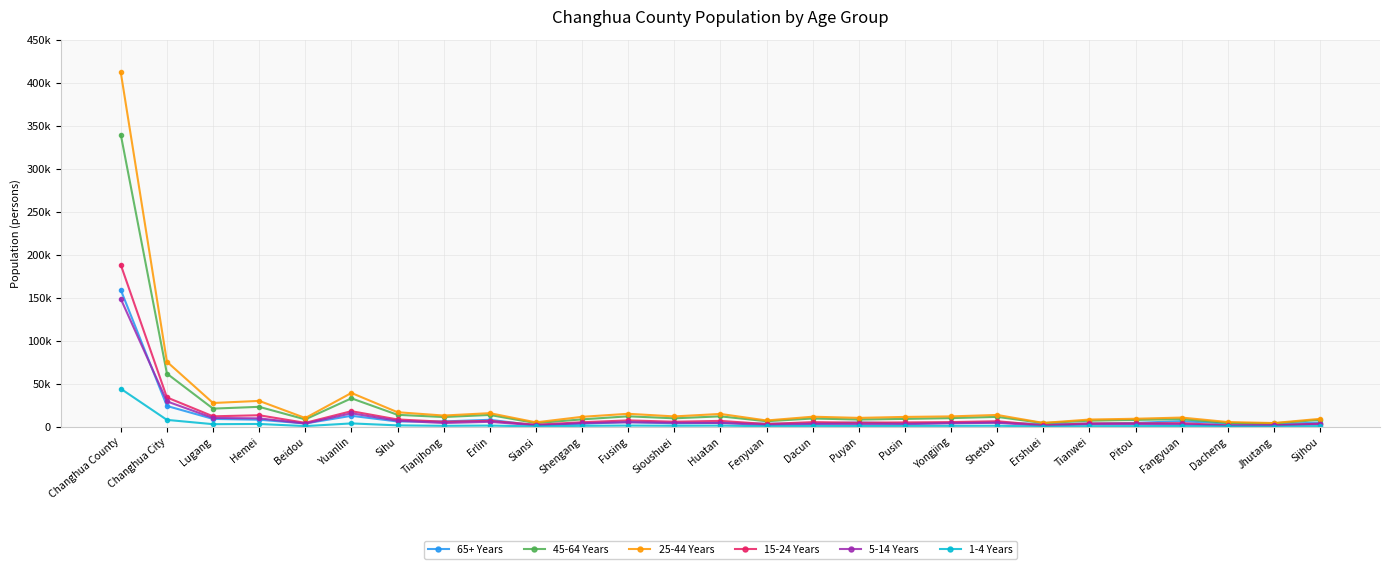

Does the chart have visible grid lines?

Yes